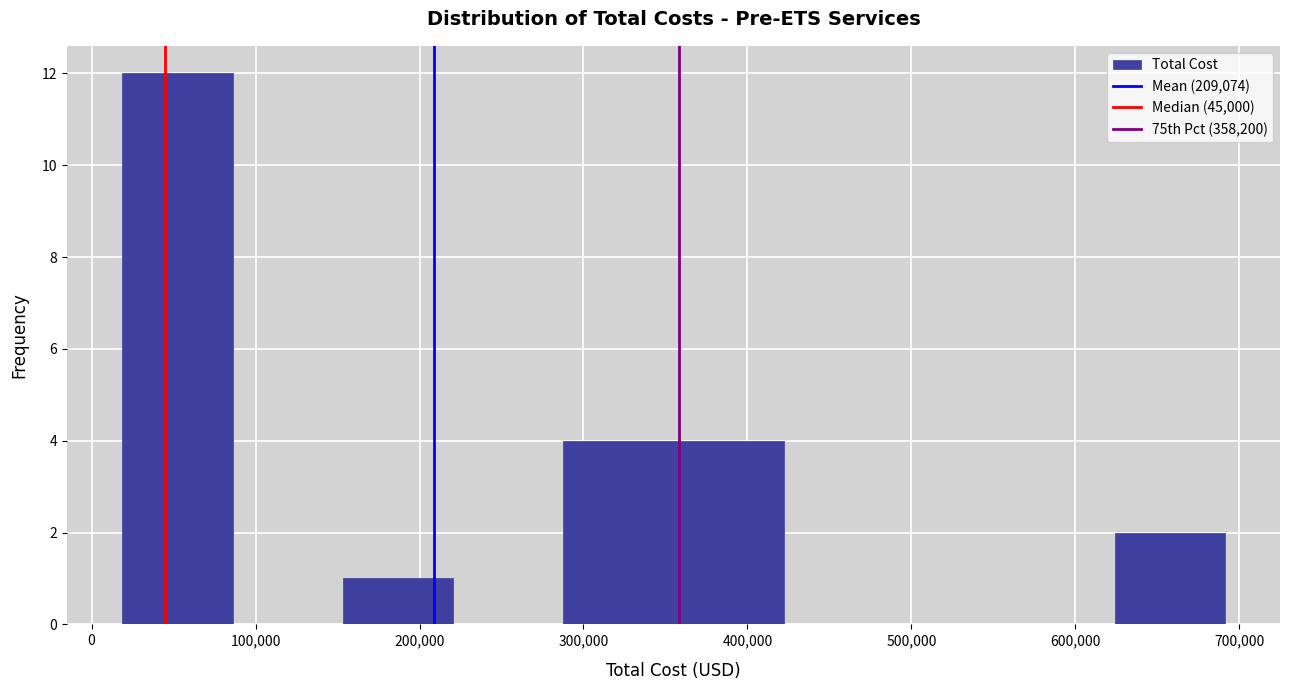

How tall is the bar that spans 150000 to 220000 on the x-axis? Neither the bar edges nor the heights are printed on the chart, so give them approximately, as read against the axes.

1